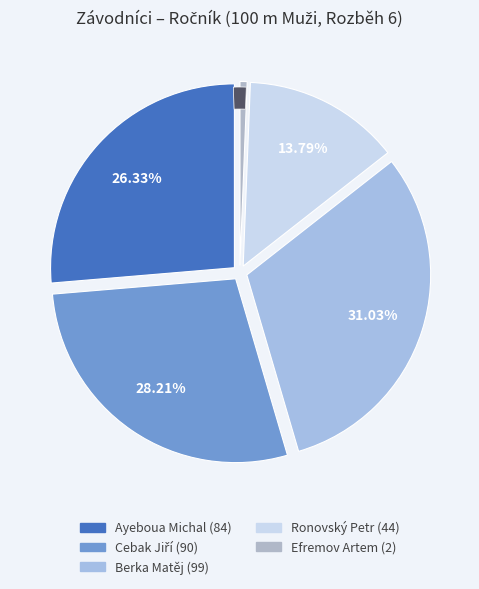

Is the sum of Ronovský Petr and Cebak Jiří greater than half?

No